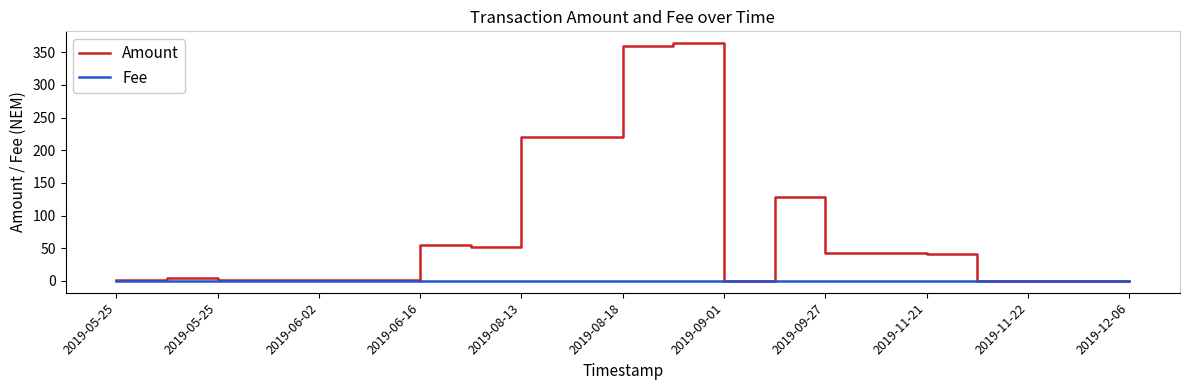

How many series are shown in this chart?

2